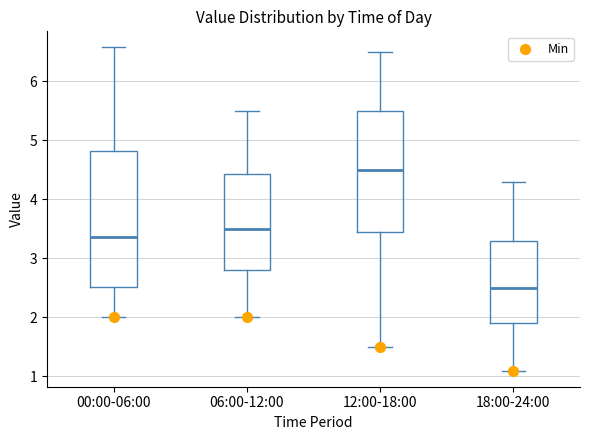

Which box is the tallest, from its lower edge to its upper edge?

00:00-06:00